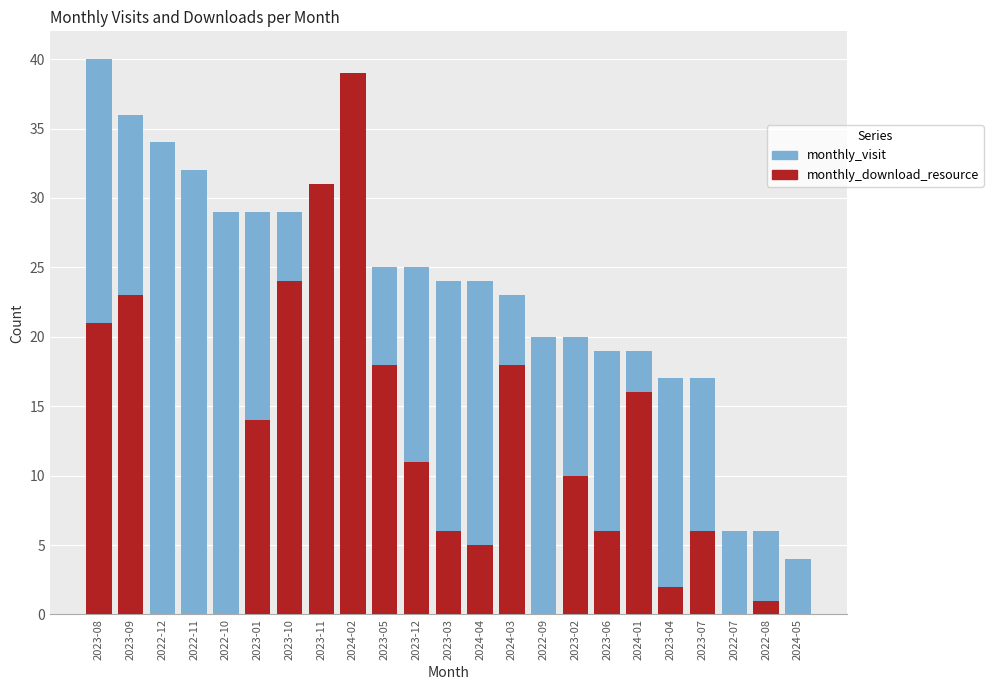

Reading right to left, list all the values displayed in this chart.

monthly_visit: 4	6	6	17	17	19	19	20	20	23	24	24	25	25	26	26	29	29	29	32	34	36	40
monthly_download_resource: 0	1	0	6	2	16	6	10	0	18	5	6	11	18	39	31	24	14	0	0	0	23	21